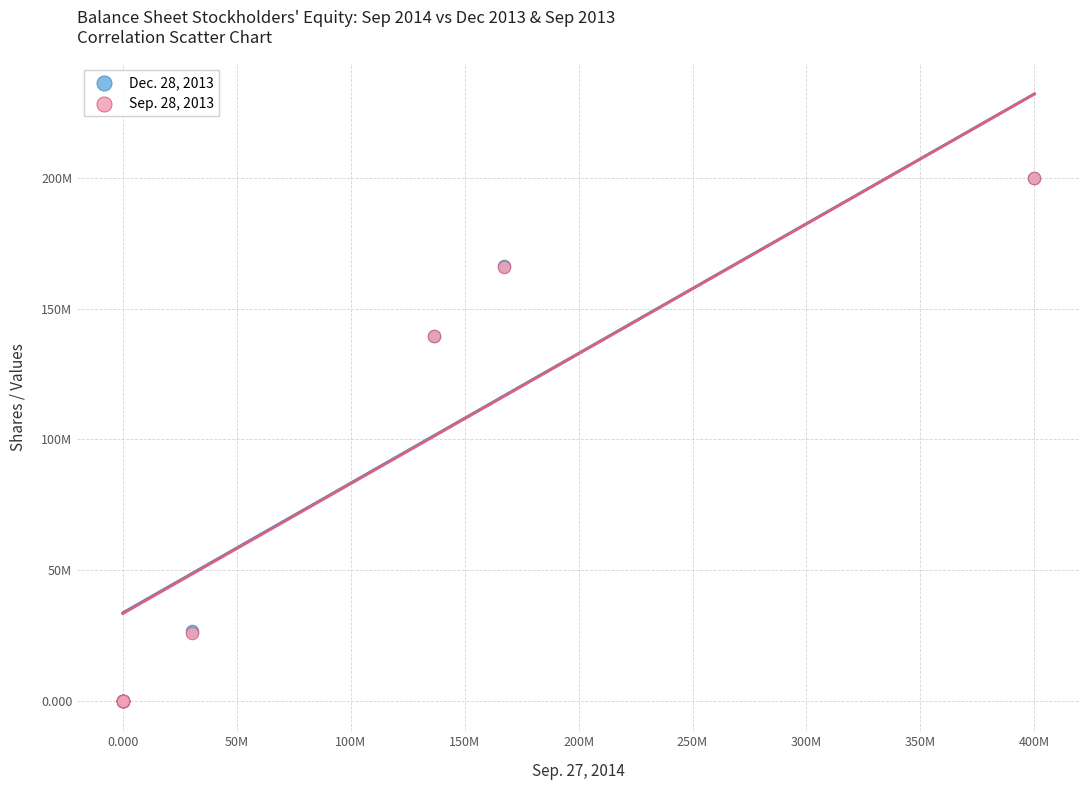

What are all the series names shown in the legend?

Dec. 28, 2013, Sep. 28, 2013